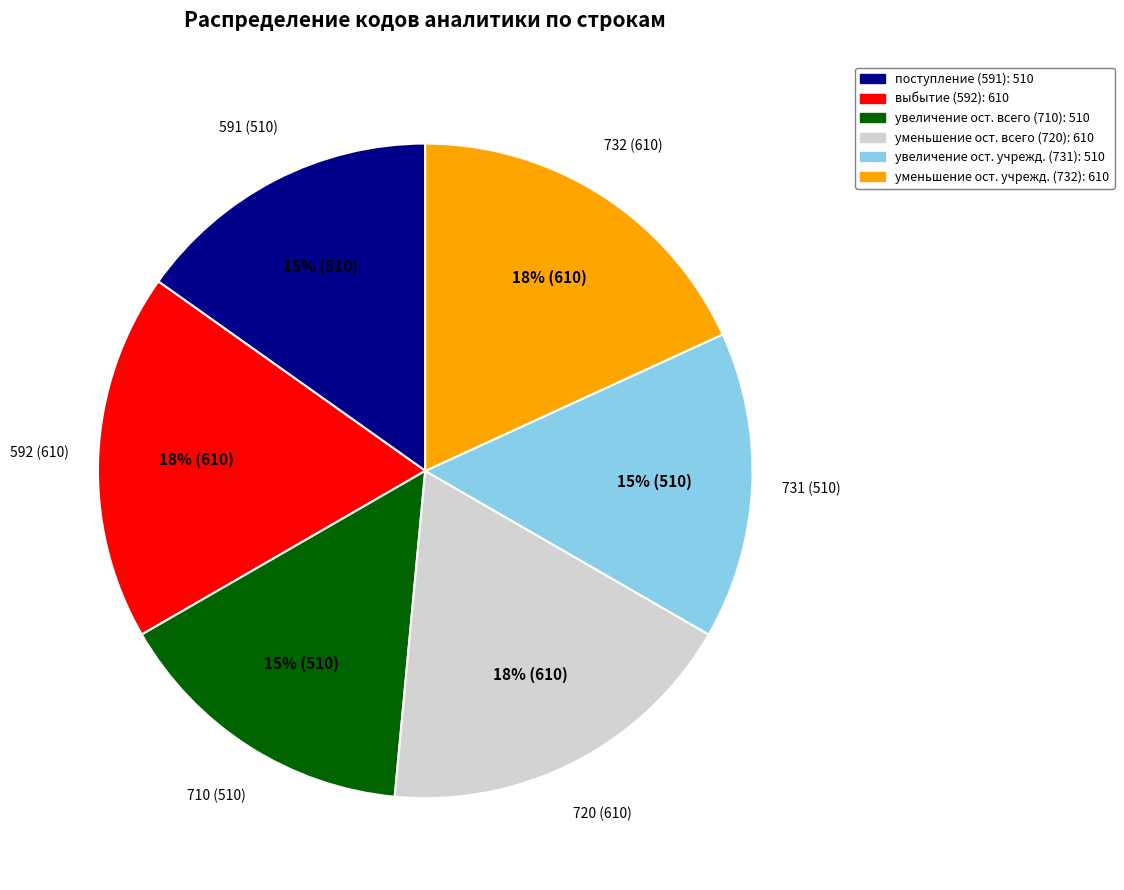

Combined, do поступление (591): 510 and увеличение ост. всего (710): 510 account for over 50%?

No